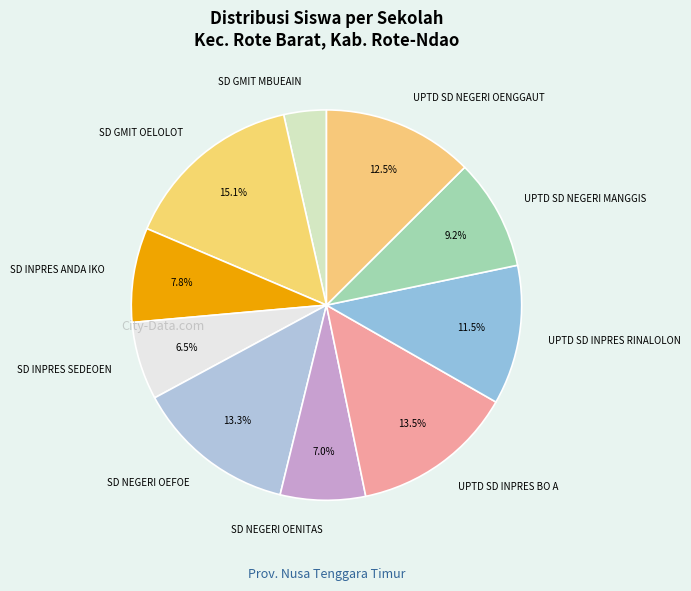

To the nearest percent, what is the difference between the largest and smallest slice percentages?

12%